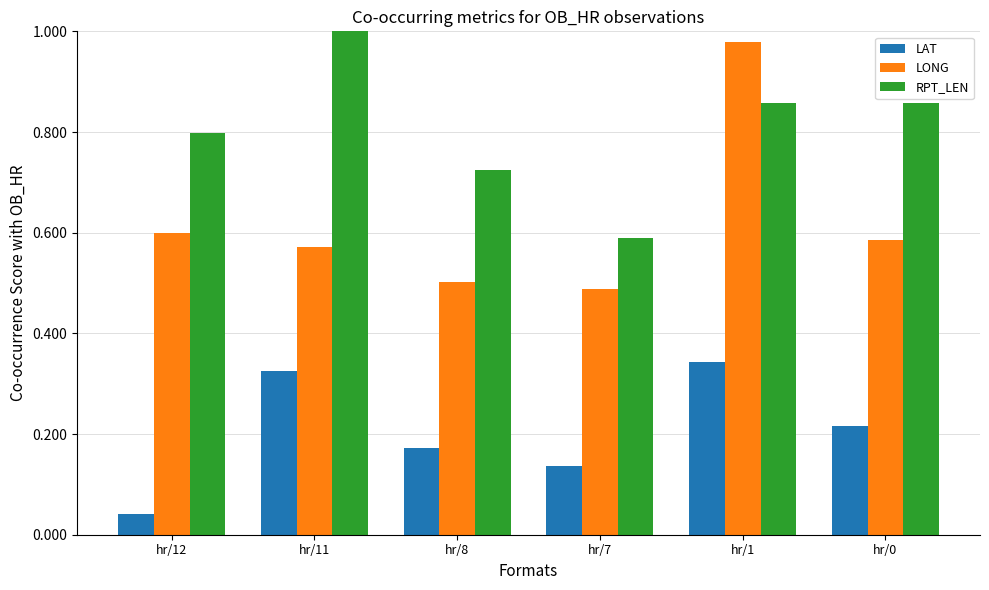

Which series has the largest total across all categories?

RPT_LEN